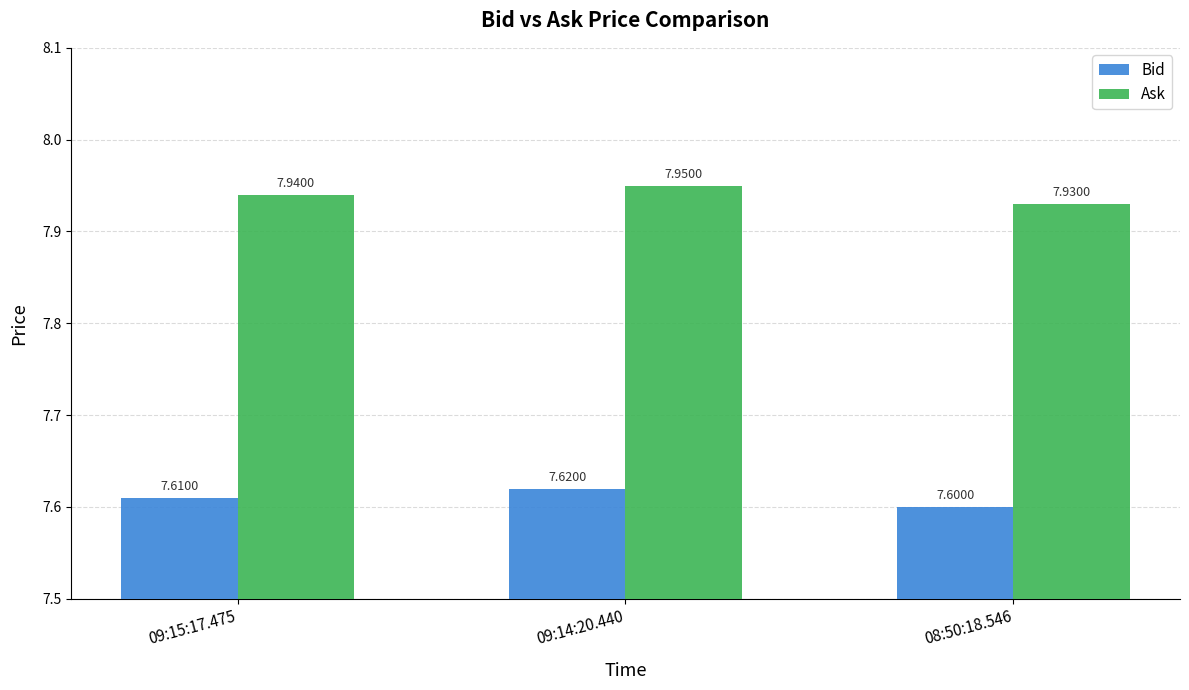

Count the Bid values in the range 7 to 8.

3